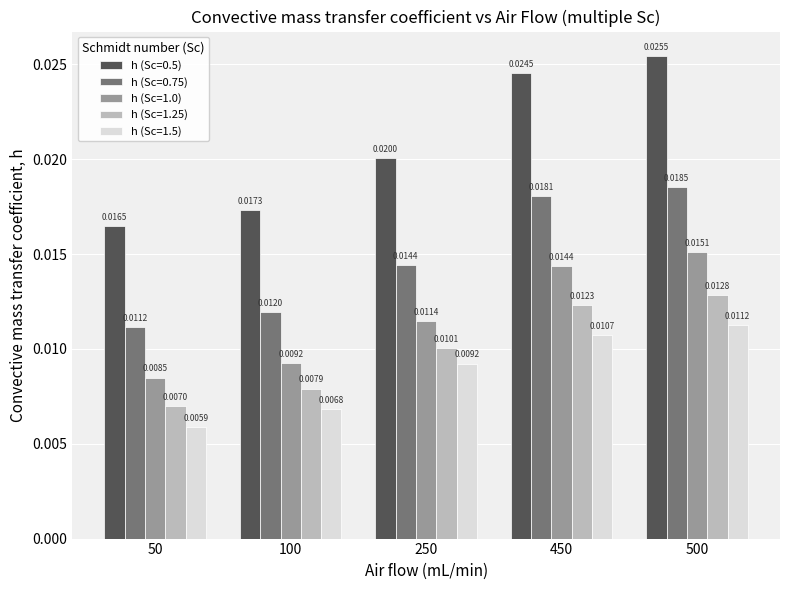

At which category is the sum across all series the highest?

500